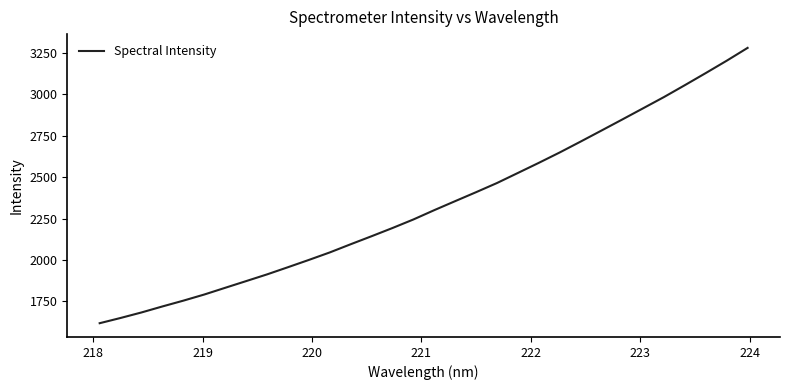

What is the difference between the maximum and minimum values?

1662.4